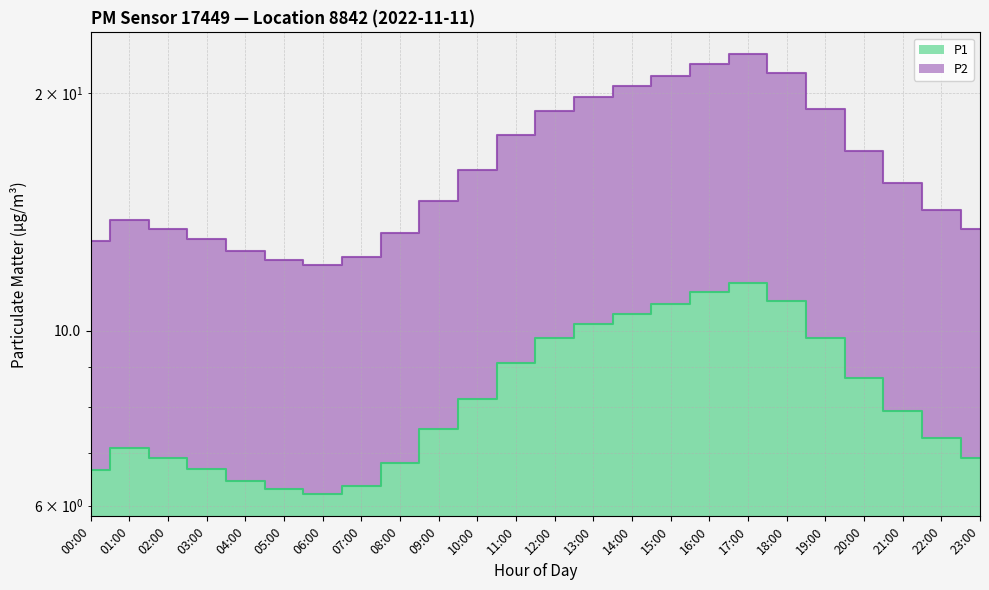

Reading left to right, what are all the values shown in this chart?

P1: 00:00=6.7	01:00=7.1	02:00=6.9	03:00=6.7	04:00=6.5	05:00=6.3	06:00=6.2	07:00=6.3	08:00=6.8	09:00=7.5	10:00=8.2	11:00=9.1	12:00=9.8	13:00=10.2	14:00=10.5	15:00=10.8	16:00=11.2	17:00=11.5	18:00=10.9	19:00=9.8	20:00=8.7	21:00=7.9	22:00=7.3	23:00=6.9
P2: 00:00=13.0	01:00=13.8	02:00=13.4	03:00=13.1	04:00=12.6	05:00=12.3	06:00=12.1	07:00=12.4	08:00=13.3	09:00=14.6	10:00=16.0	11:00=17.7	12:00=19.0	13:00=19.8	14:00=20.4	15:00=21.0	16:00=21.8	17:00=22.4	18:00=21.2	19:00=19.1	20:00=16.9	21:00=15.4	22:00=14.2	23:00=13.4